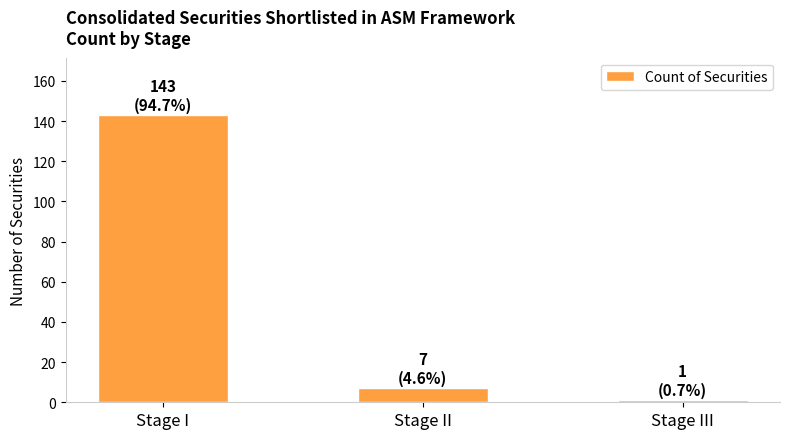

What is the change in value from Stage I to Stage III?

-142